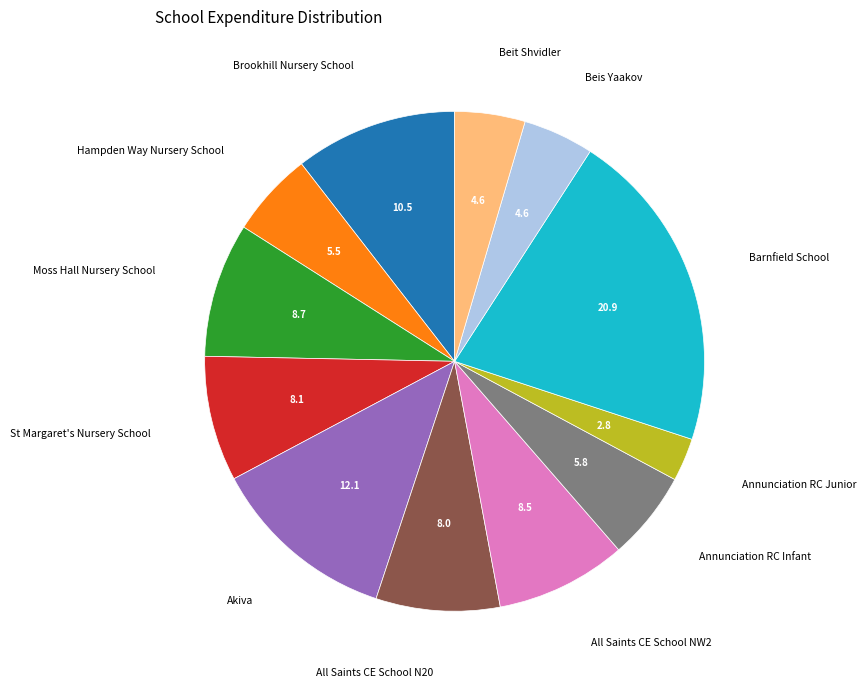

Is there a majority slice in this chart?

No